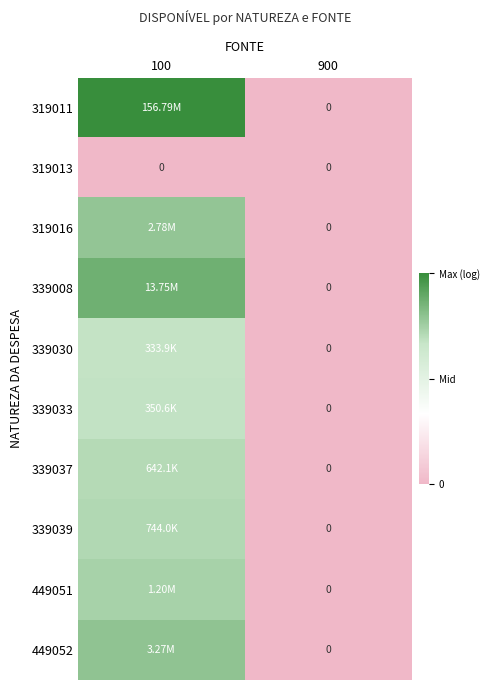

The 449051 series shows 0.5 at 900. True or false?

False